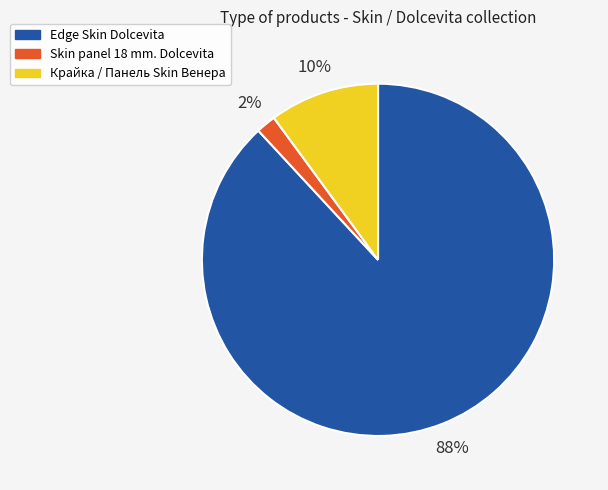

How many slices are in this pie chart?

3